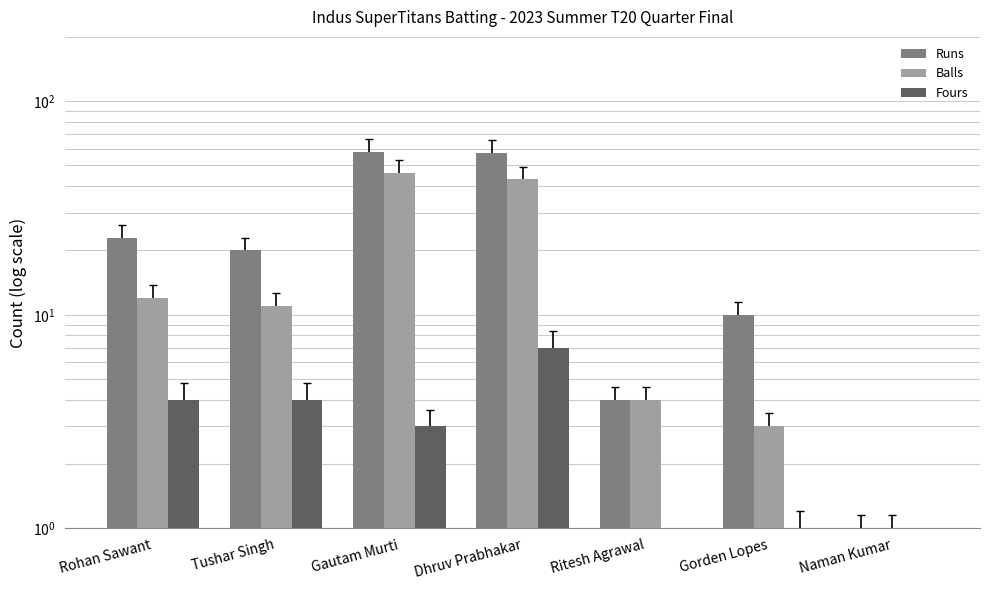

At which label does Balls first exceed 11?

Rohan Sawant